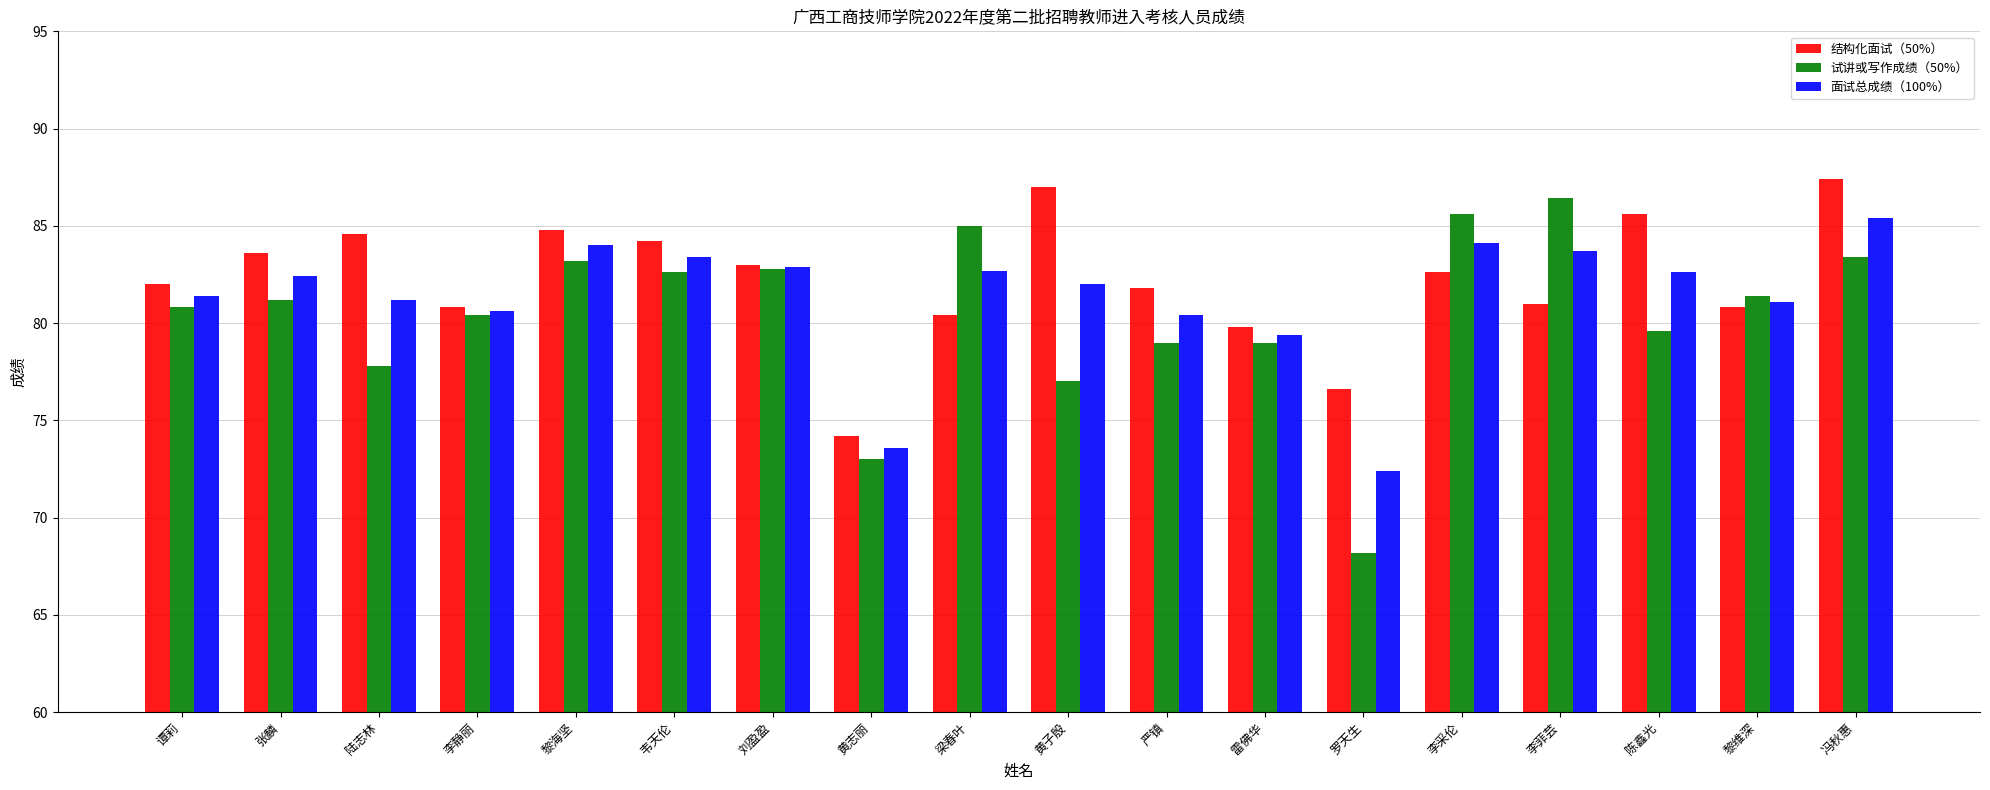

At how many categories does at least one series exceed 70?

18